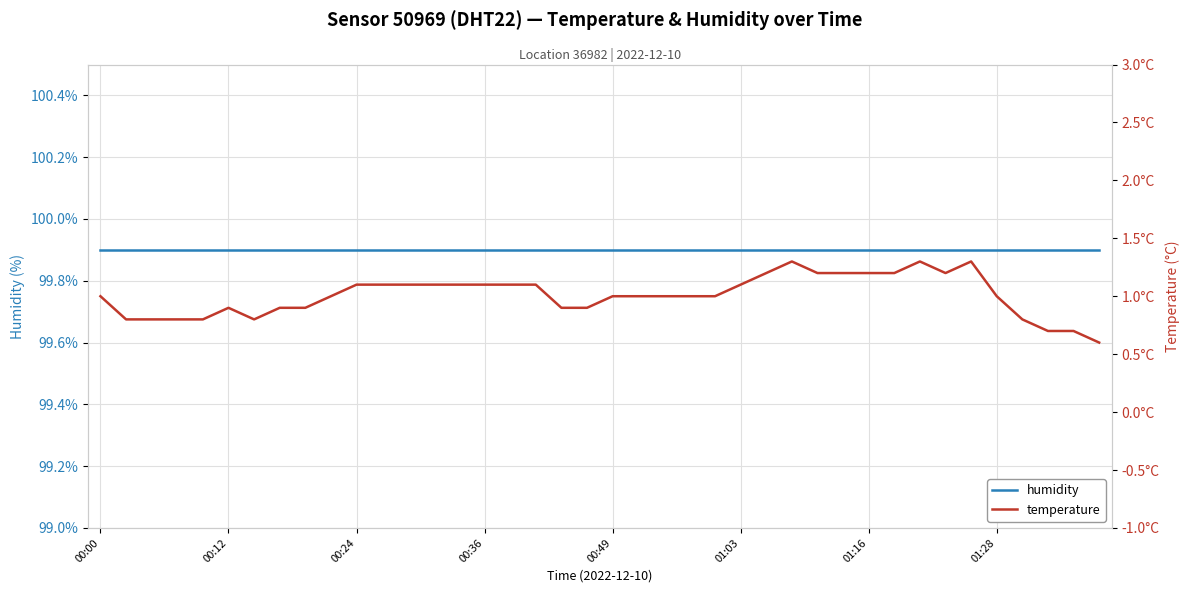

True or false: humidity has a value of 58.8 at 8.

False